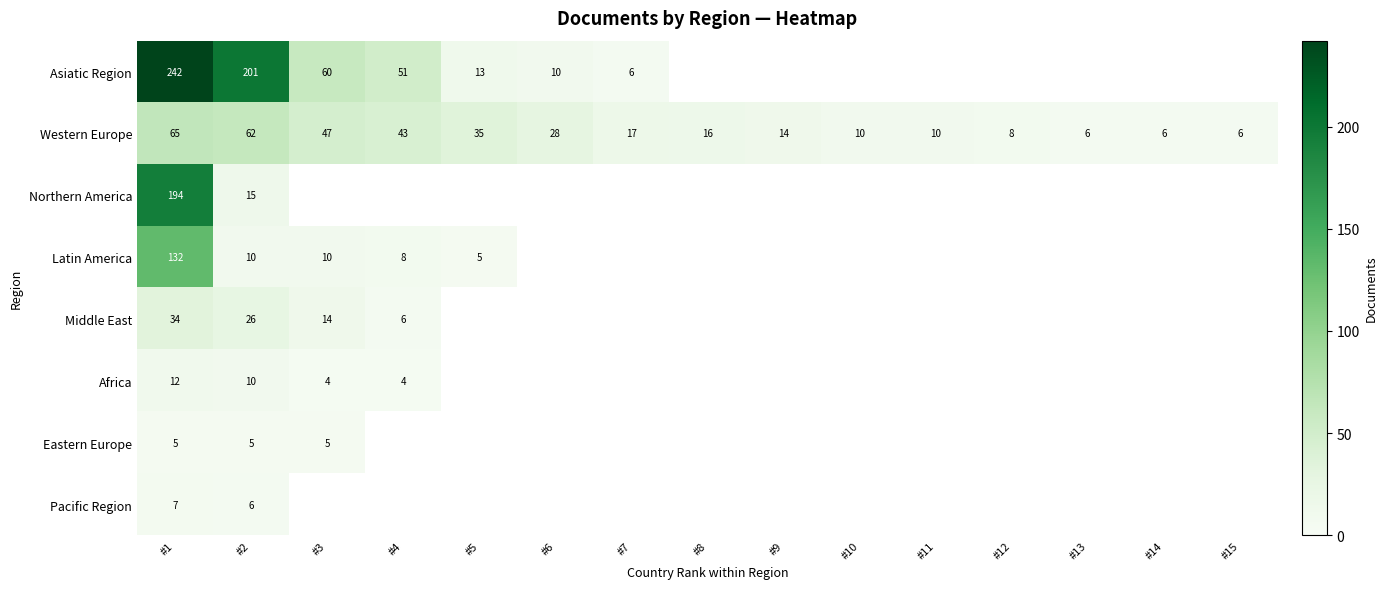

The Western Europe series shows 5 at #7. True or false?

False